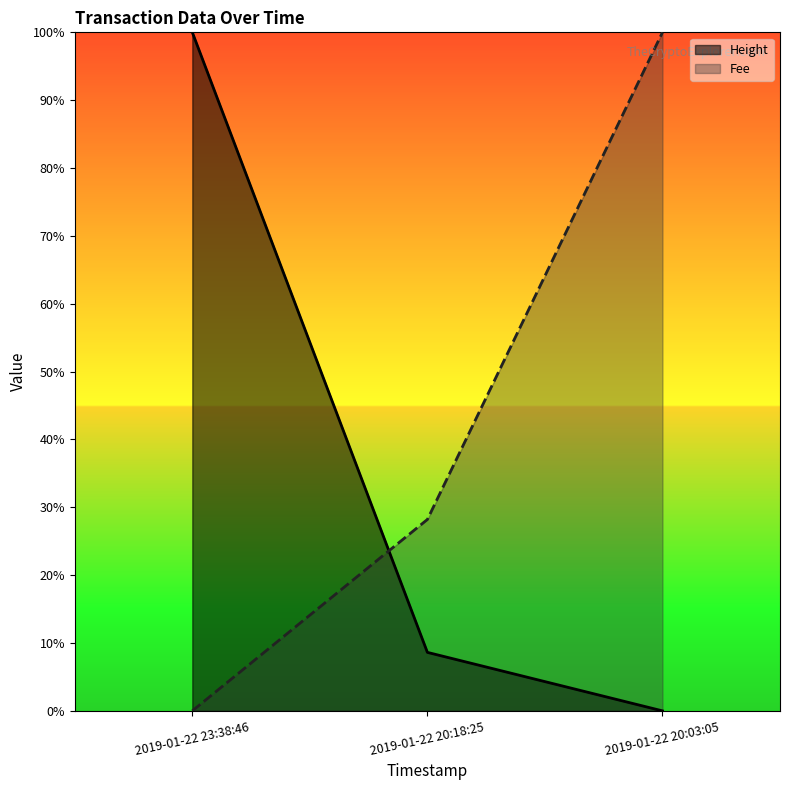

What is the label of the 2nd point from the left?

2019-01-22 20:18:25